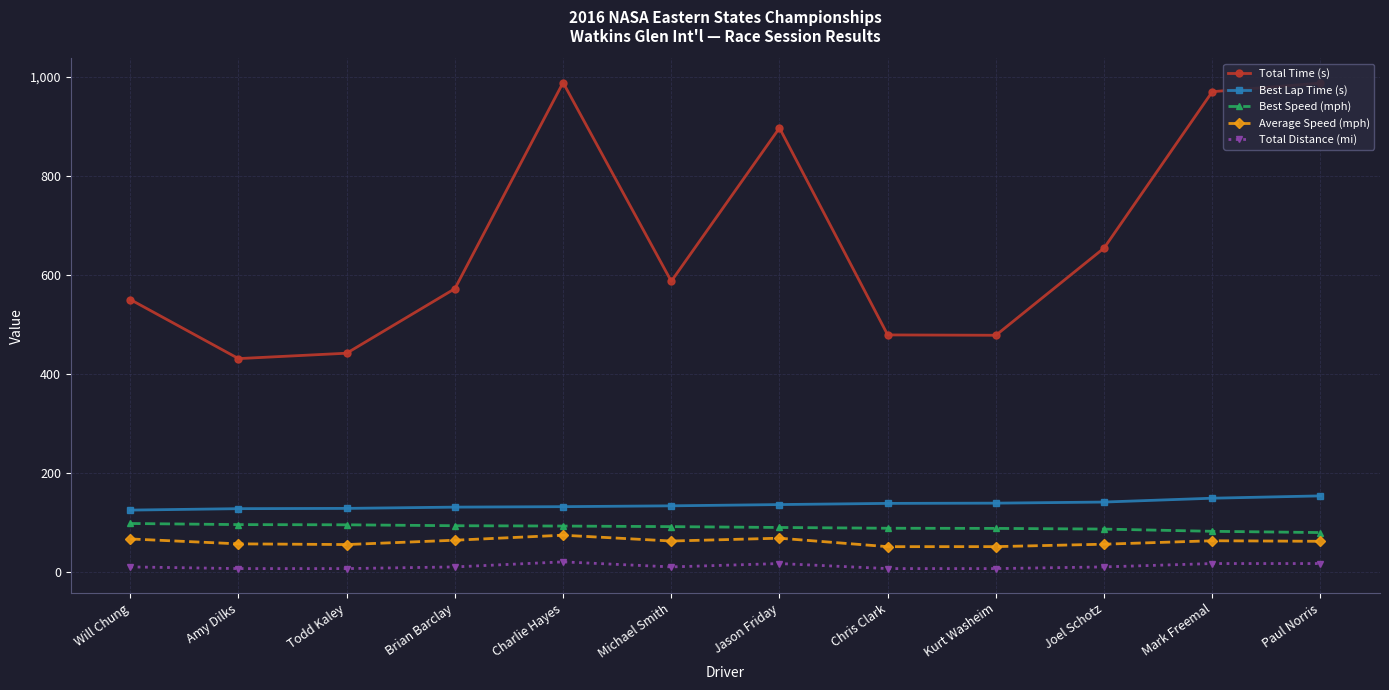

What position from the left is Brian Barclay?

4